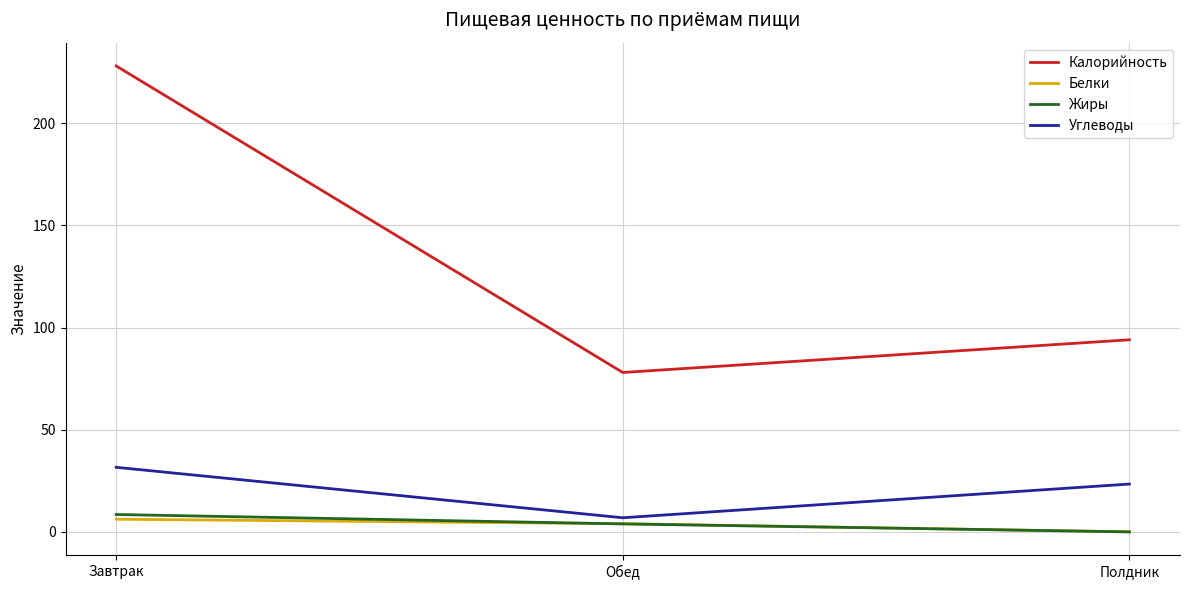

How many values in the Калорийность series are below 94?

1